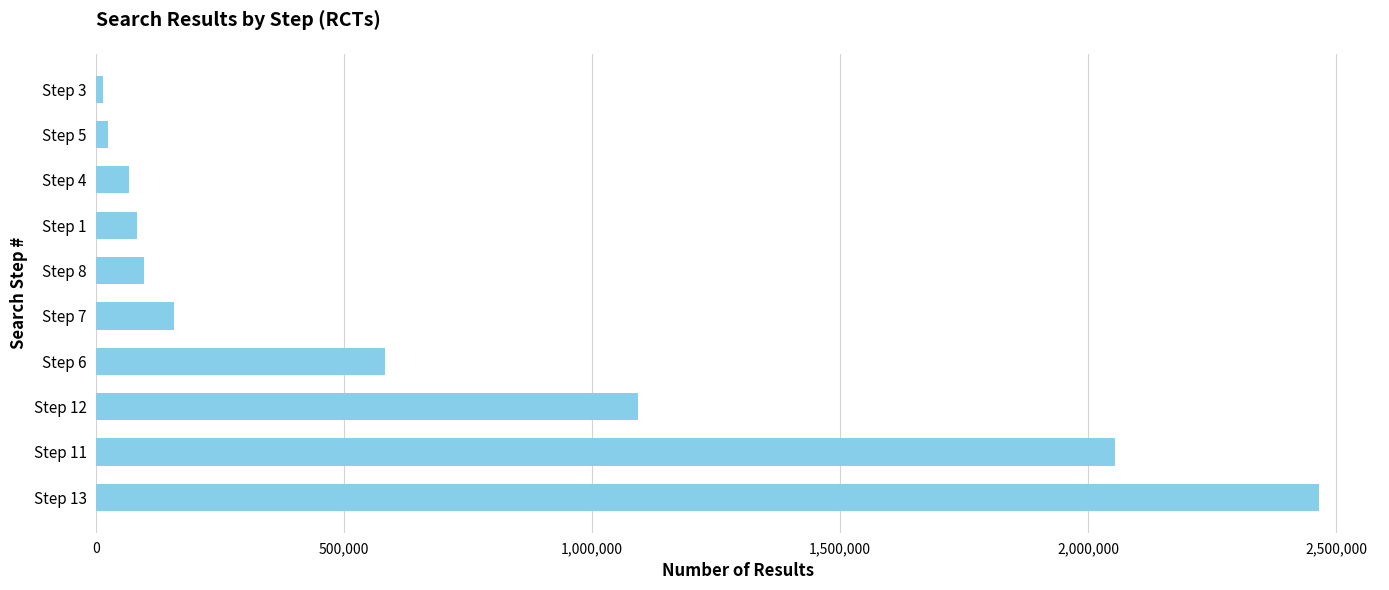

What is the maximum value shown in the chart?

2465466